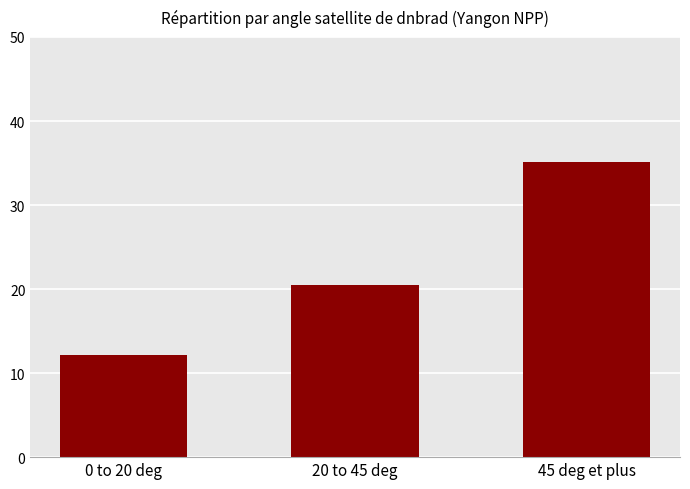

What is the smallest value displayed?

12.1